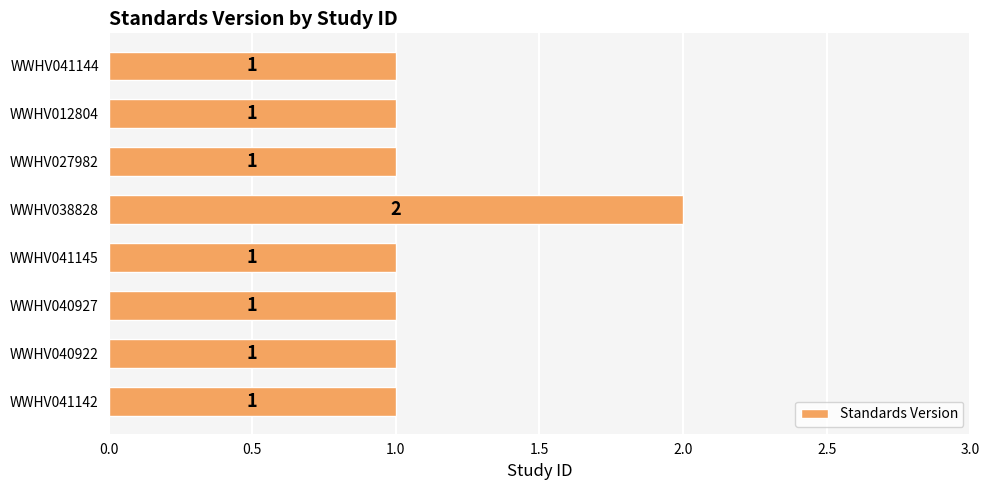

Is it true that the value at WWHV041142 is 1?

True